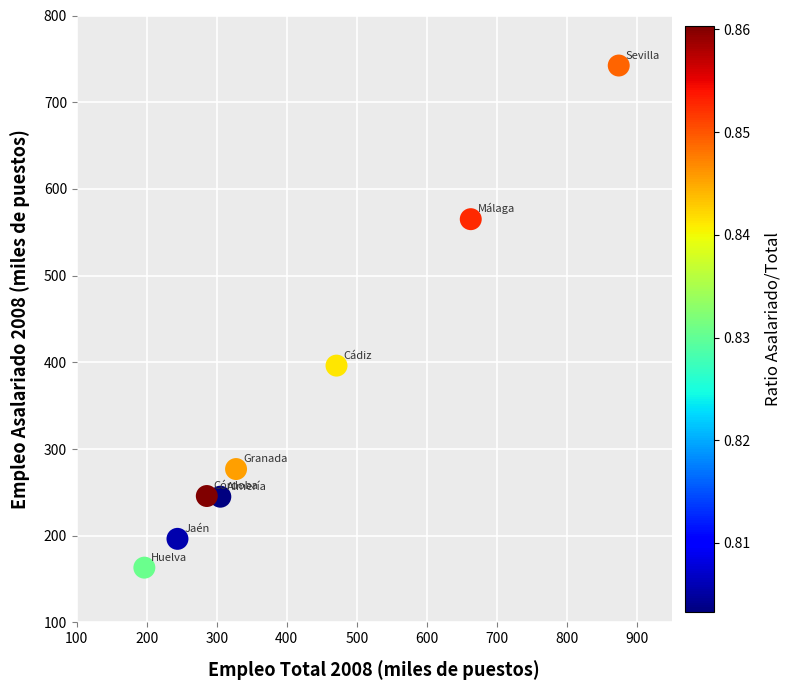

What is the average Y value?

353.9